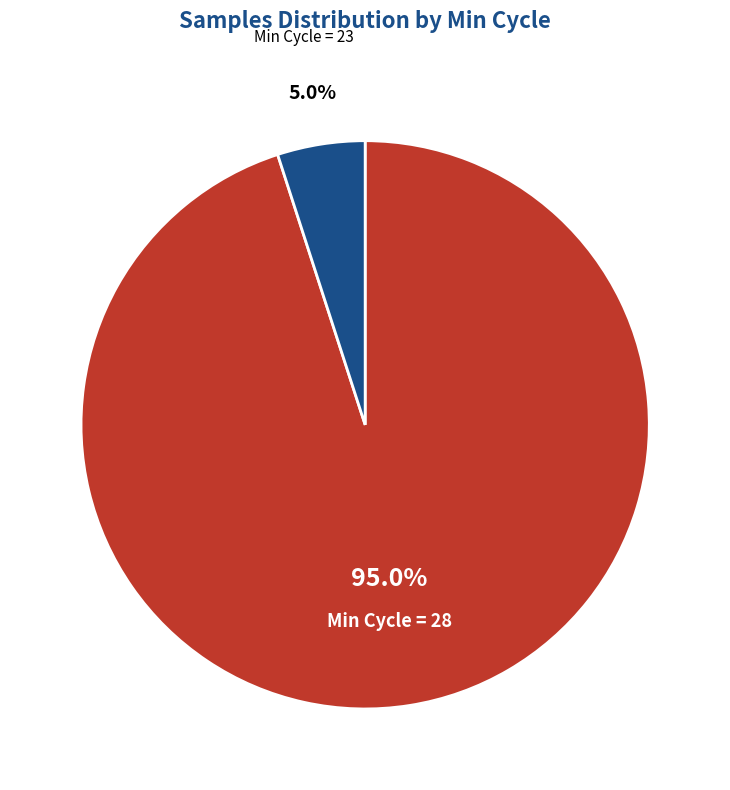

Is there any slice that represents more than half of the pie?

Yes